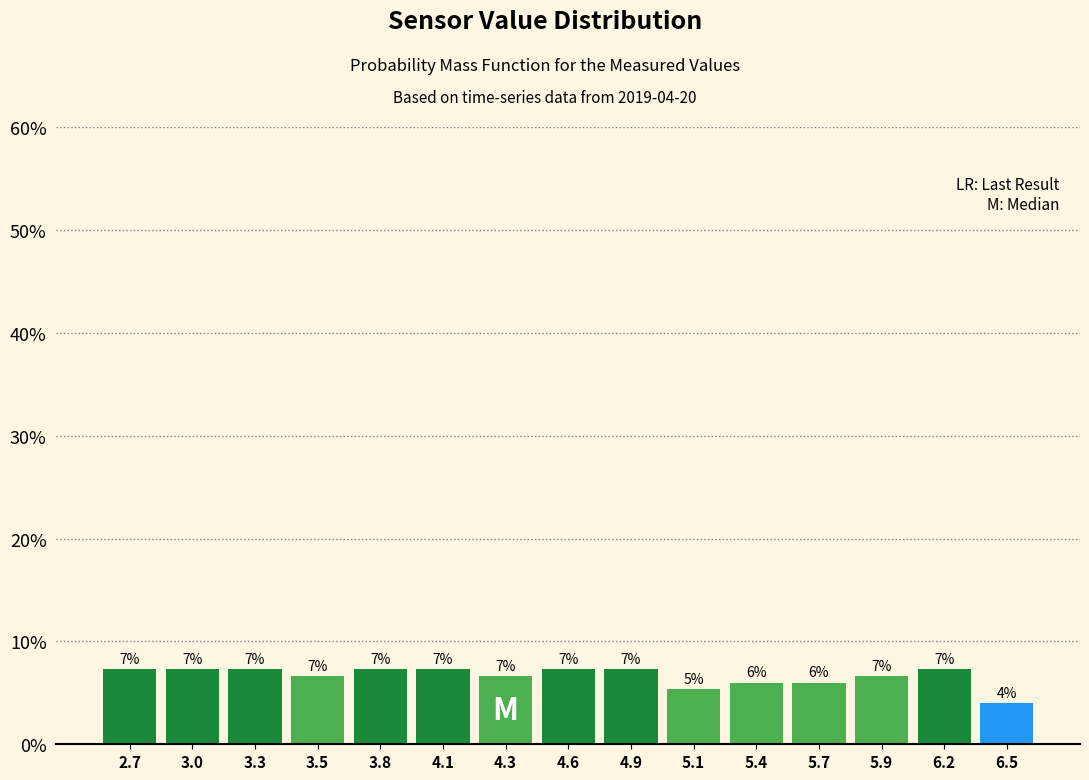

How many bars are there in total?

15